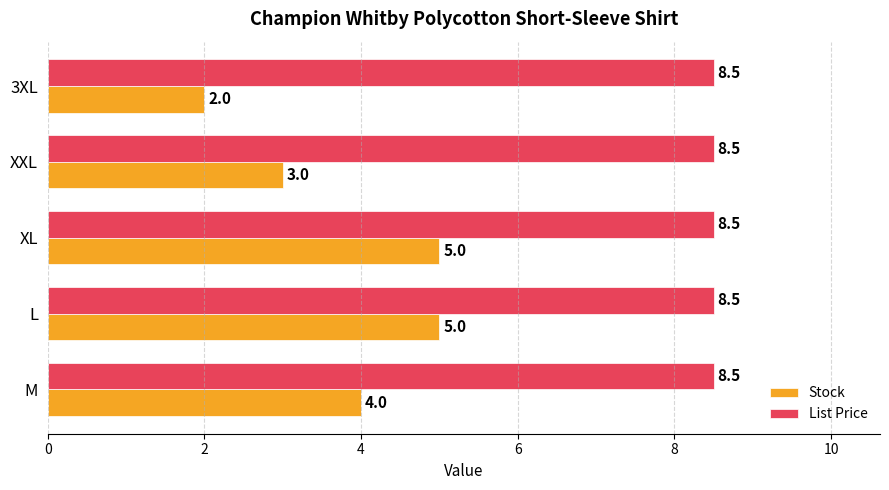

Which series has the widest spread of values?

Stock